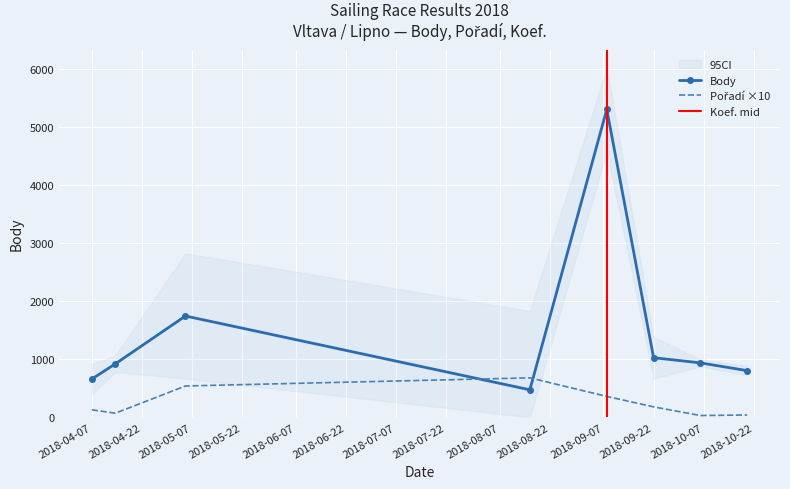

What is the spread (max minus min) of values at 2018-08-16?

206